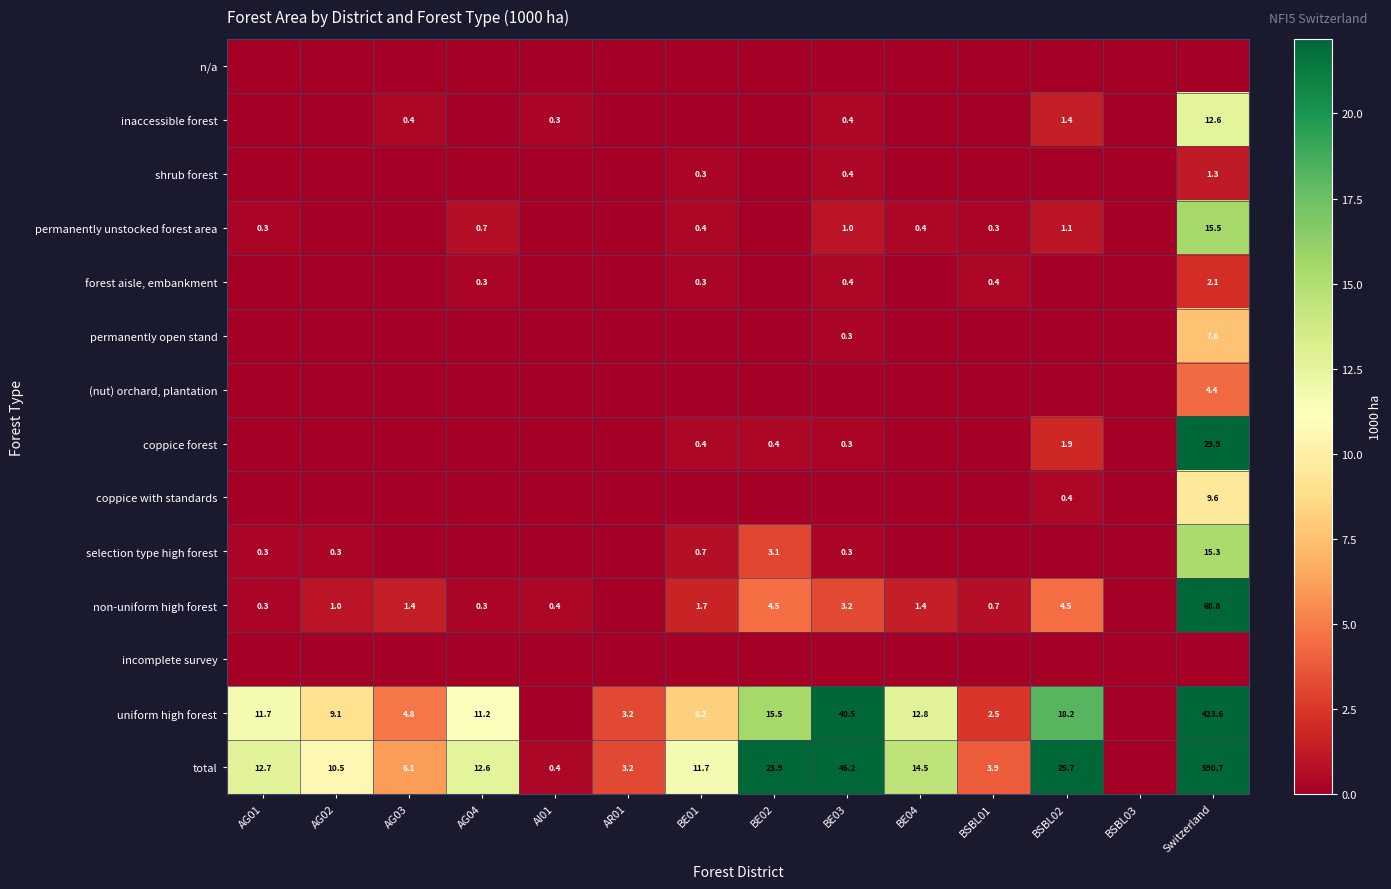

The uniform high forest series shows 12.8 at BE04. True or false?

True